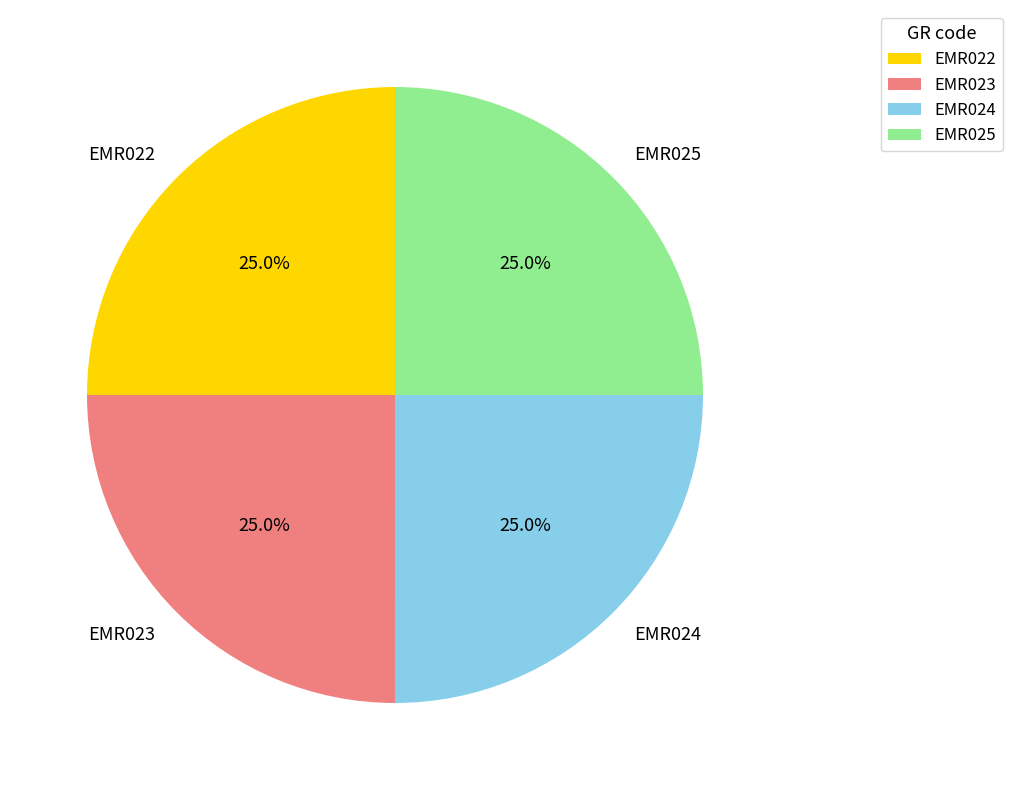

To the nearest percent, what is the average slice percentage?

25%